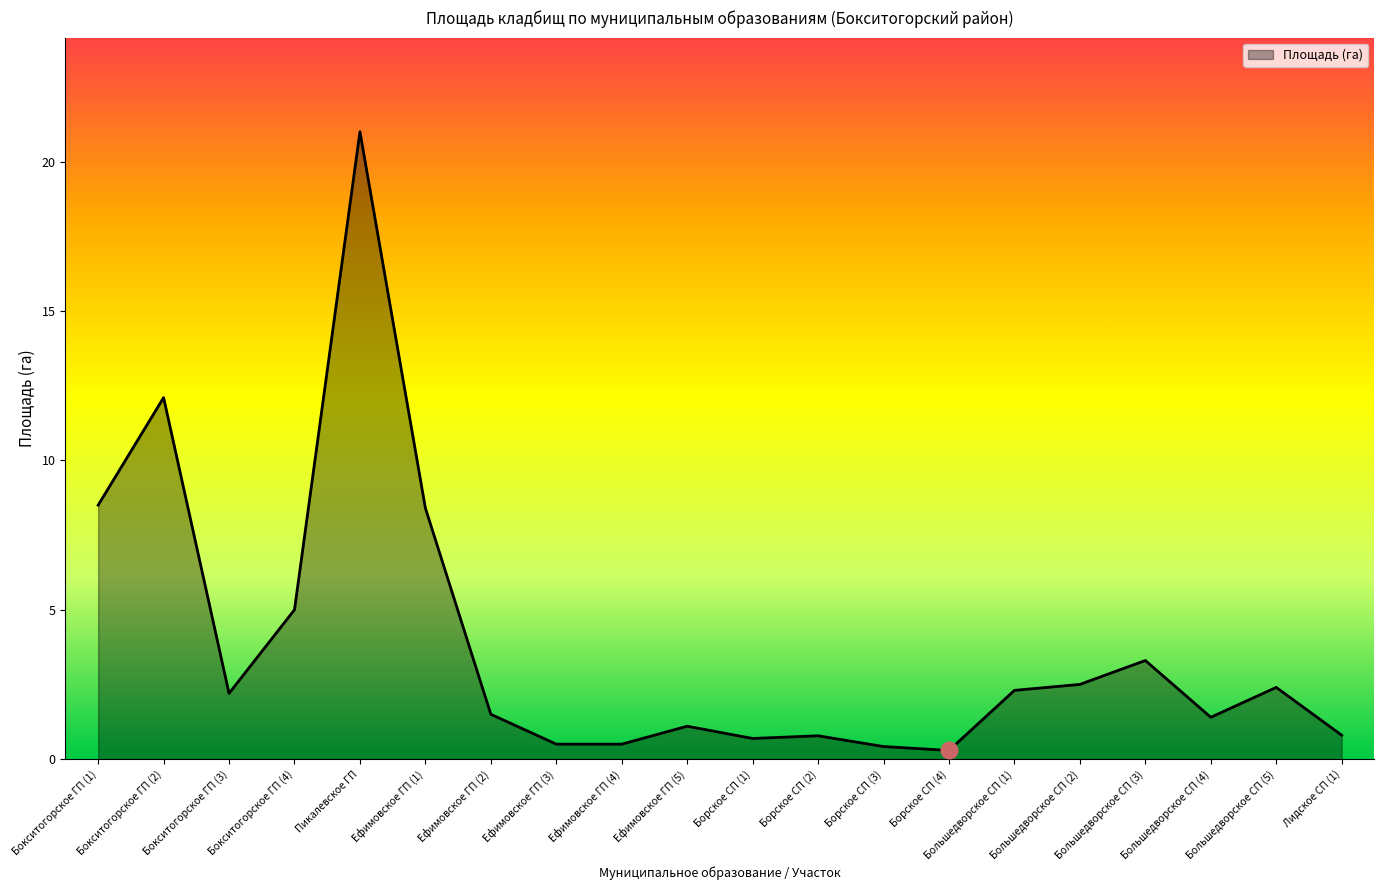

What is the average value?

3.8